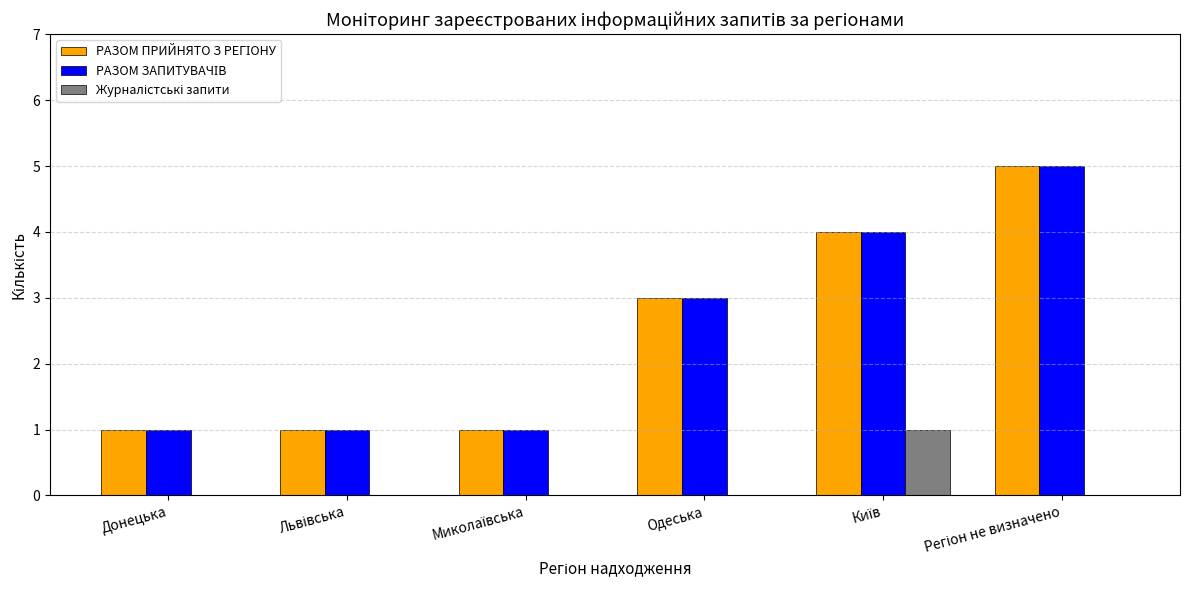

What is the total value across all series at Одеська?

6